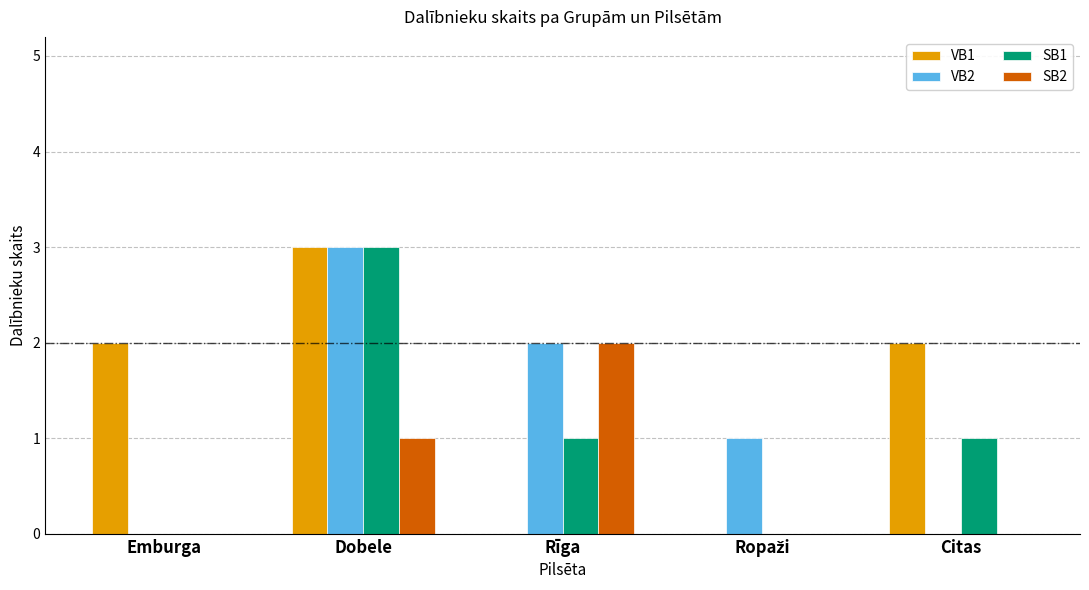

Between Emburga and Citas, which series saw the biggest shift?

SB1